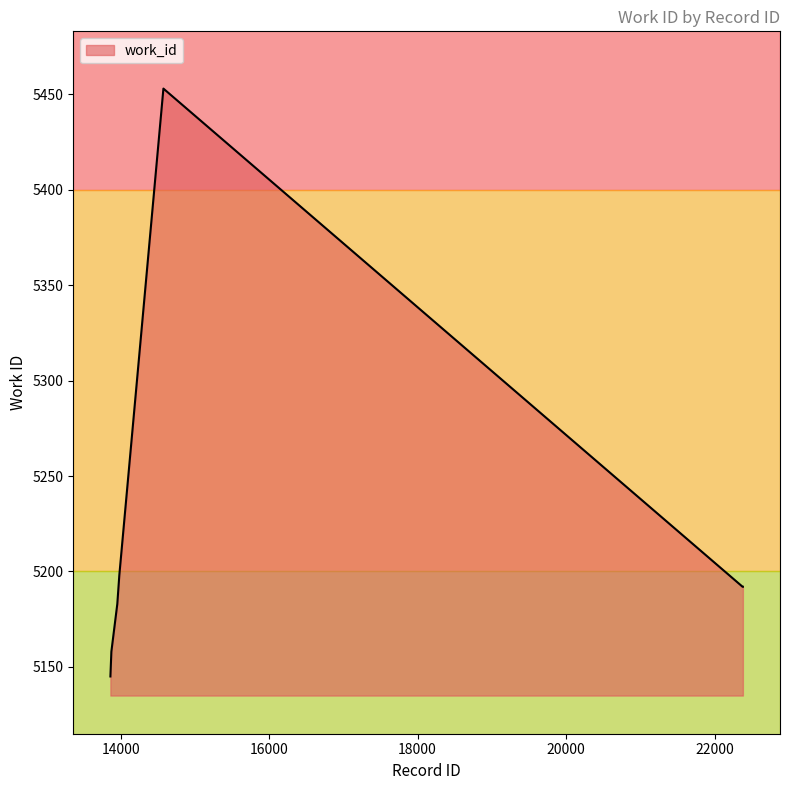

What is the minimum value shown in the chart?

5145